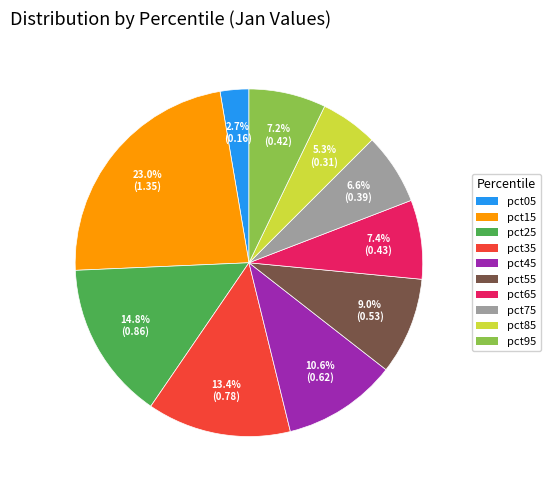

What percentage is the pct85 slice, to the nearest percent?

5%